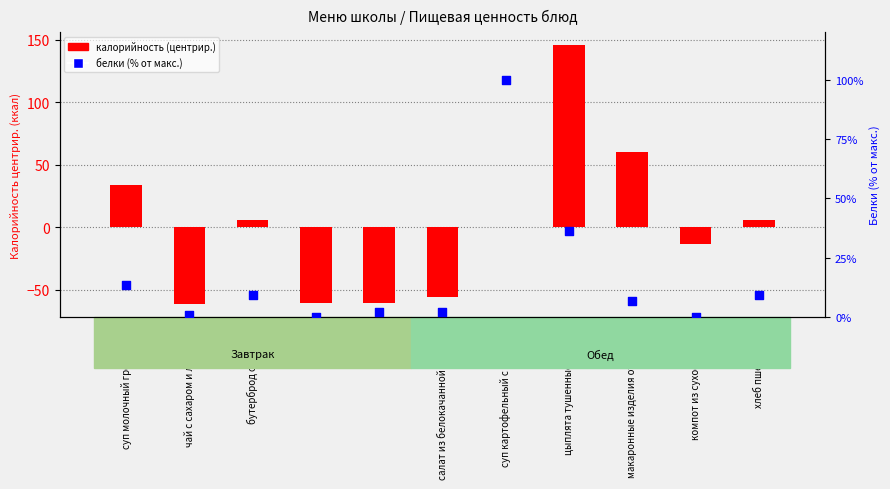

At which category is the sum across all series the highest?

цыплята тушенные в соусе